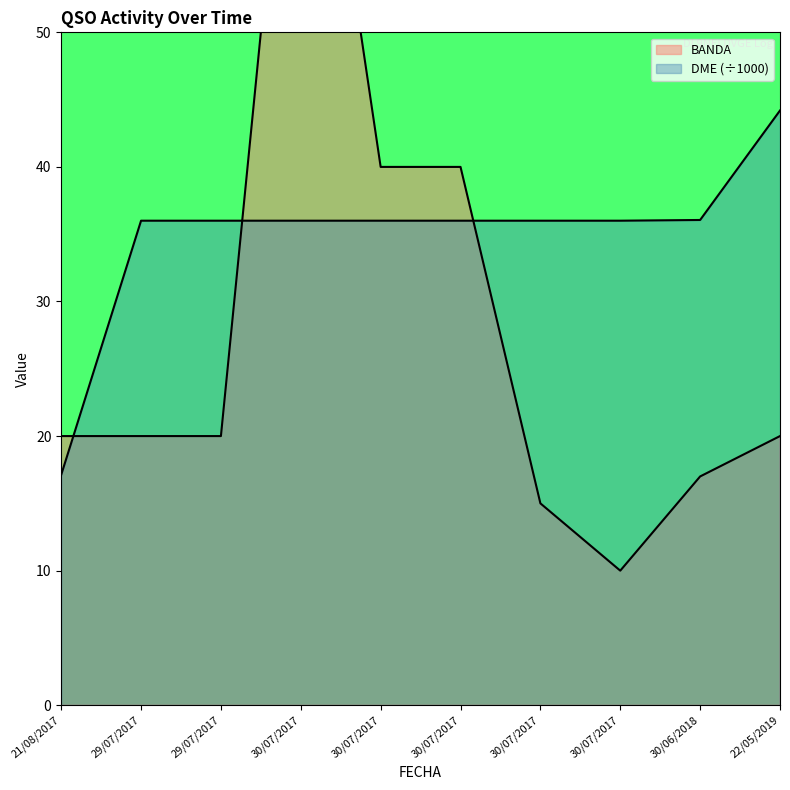

Does the chart display data point markers on the line(s)?

No